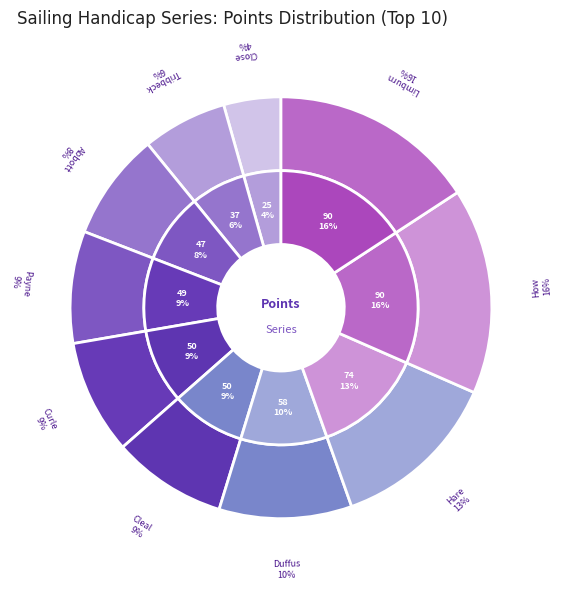

What is the largest slice in the pie chart?

Nick How